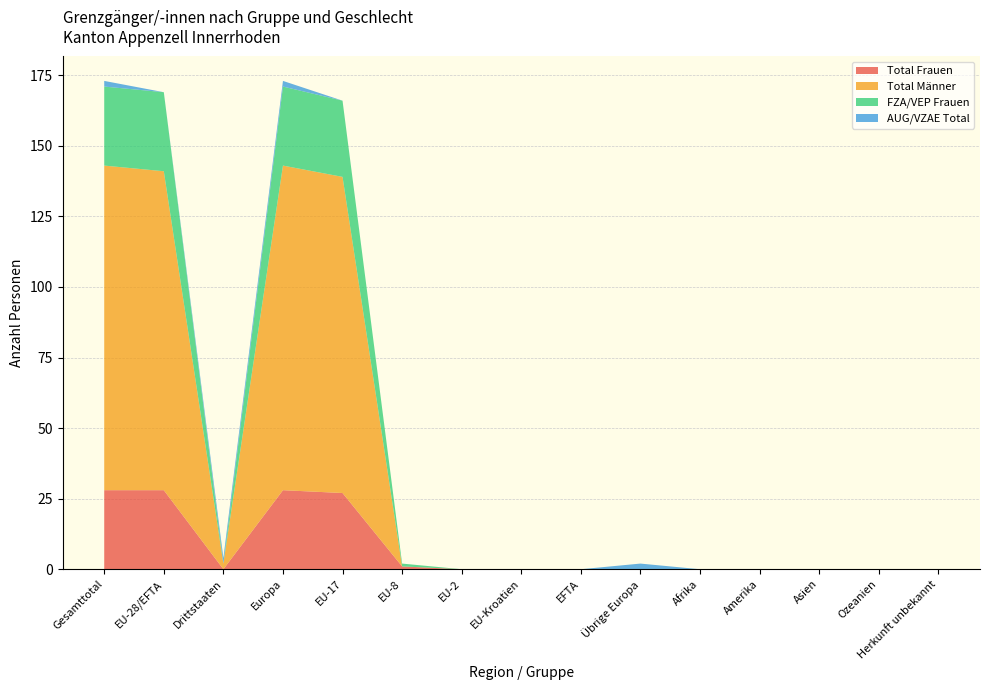

Reading right to left, transcribe all the data shown in this chart.

Total Frauen: Herkunft unbekannt=0	Ozeanien=0	Asien=0	Amerika=0	Afrika=0	Übrige Europa=0	EFTA=0	EU-Kroatien=0	EU-2=0	EU-8=1	EU-17=27	Europa=28	Drittstaaten=0	EU-28/EFTA=28	Gesamttotal=28
Total Männer: Herkunft unbekannt=0	Ozeanien=0	Asien=0	Amerika=0	Afrika=0	Übrige Europa=0	EFTA=0	EU-Kroatien=0	EU-2=0	EU-8=0	EU-17=112	Europa=115	Drittstaaten=2	EU-28/EFTA=113	Gesamttotal=115
FZA/VEP Frauen: Herkunft unbekannt=0	Ozeanien=0	Asien=0	Amerika=0	Afrika=0	Übrige Europa=0	EFTA=0	EU-Kroatien=0	EU-2=0	EU-8=1	EU-17=27	Europa=28	Drittstaaten=0	EU-28/EFTA=28	Gesamttotal=28
AUG/VZAE Total: Herkunft unbekannt=0	Ozeanien=0	Asien=0	Amerika=0	Afrika=0	Übrige Europa=2	EFTA=0	EU-Kroatien=0	EU-2=0	EU-8=0	EU-17=0	Europa=2	Drittstaaten=2	EU-28/EFTA=0	Gesamttotal=2